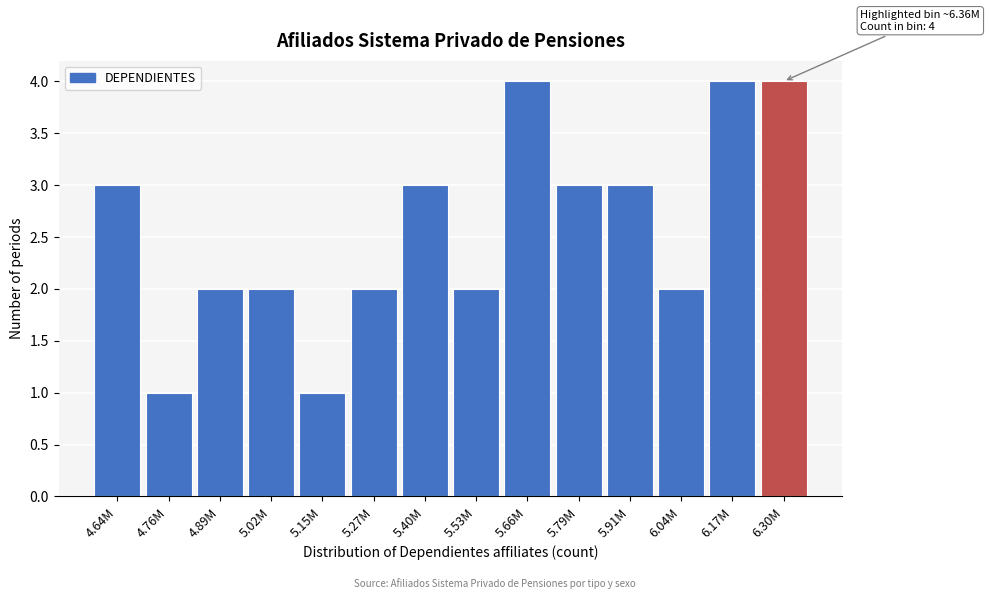

Reading right to left, extract all data points from this chart.

6.30M=4	6.17M=4	6.04M=2	5.91M=3	5.79M=3	5.66M=4	5.53M=2	5.40M=3	5.27M=2	5.15M=1	5.02M=2	4.89M=2	4.76M=1	4.64M=3